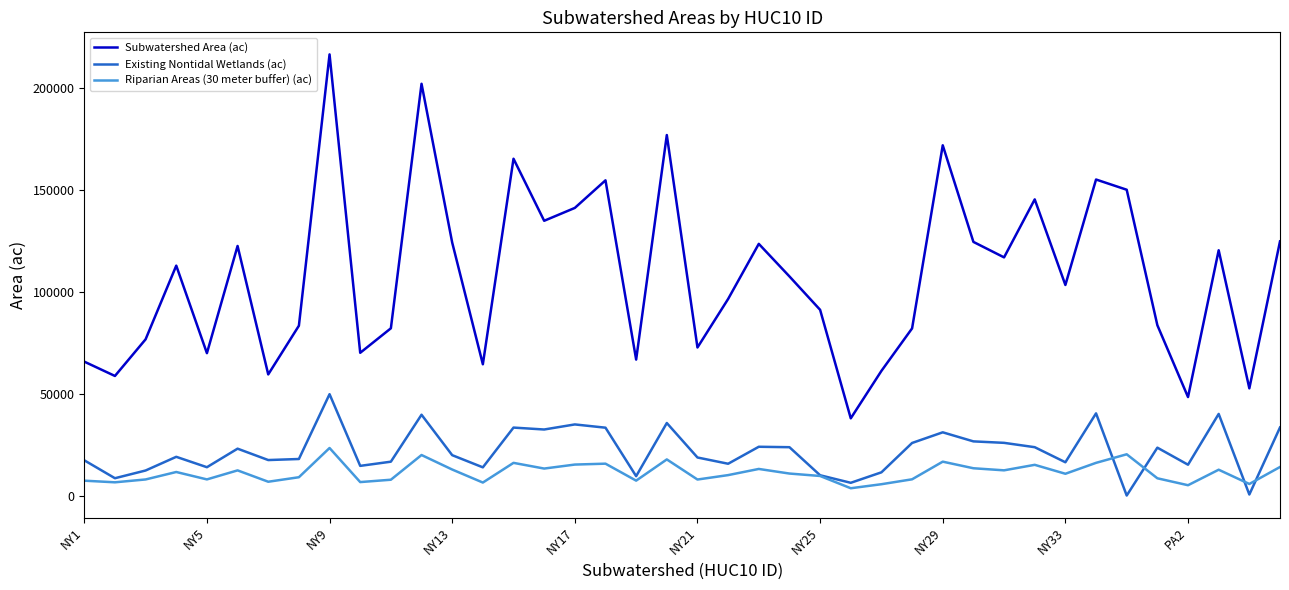

List the series in order of their peak value, lowest first.

Riparian Areas (30 meter buffer) (ac), Existing Nontidal Wetlands (ac), Subwatershed Area (ac)